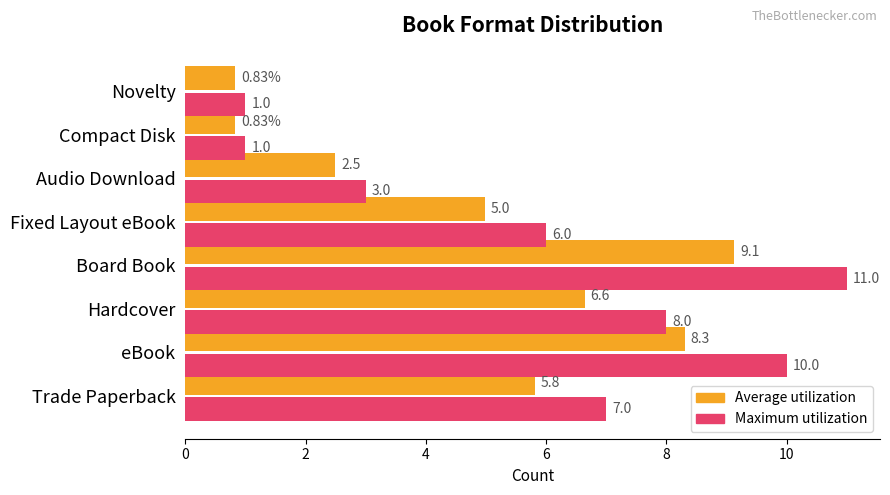

At how many categories does at least one series exceed 2?

6